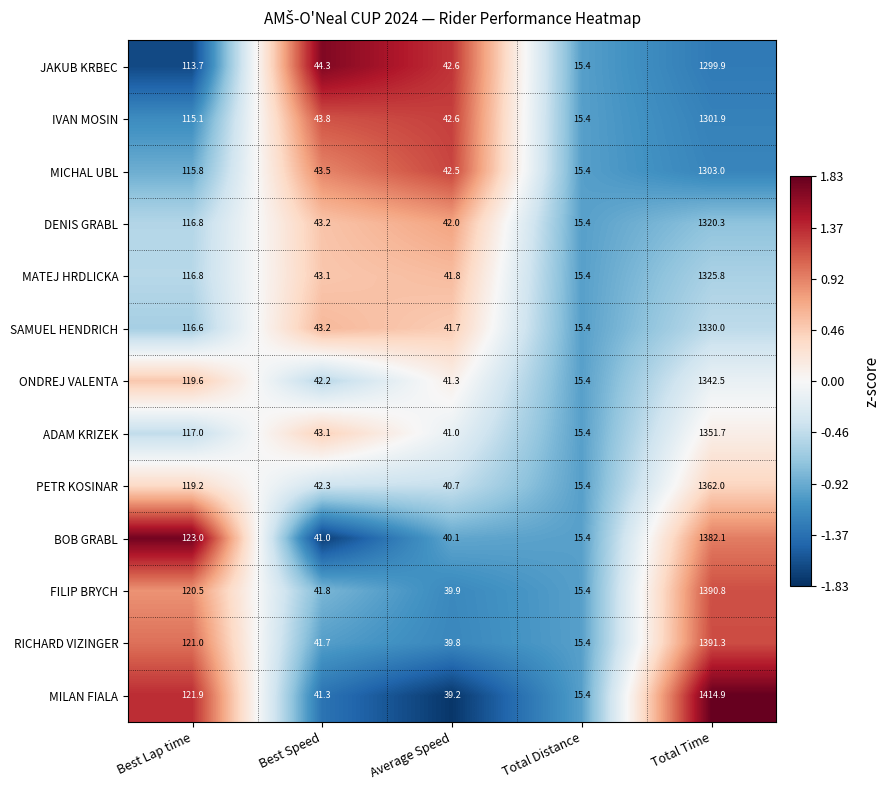

At which category is the sum across all series the highest?

Total Time